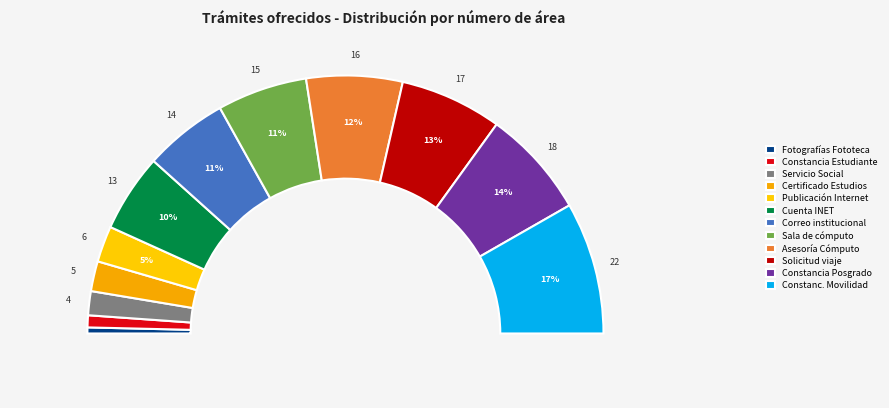

Which slice is the largest?

Constancia de Calificaciones Movilidad